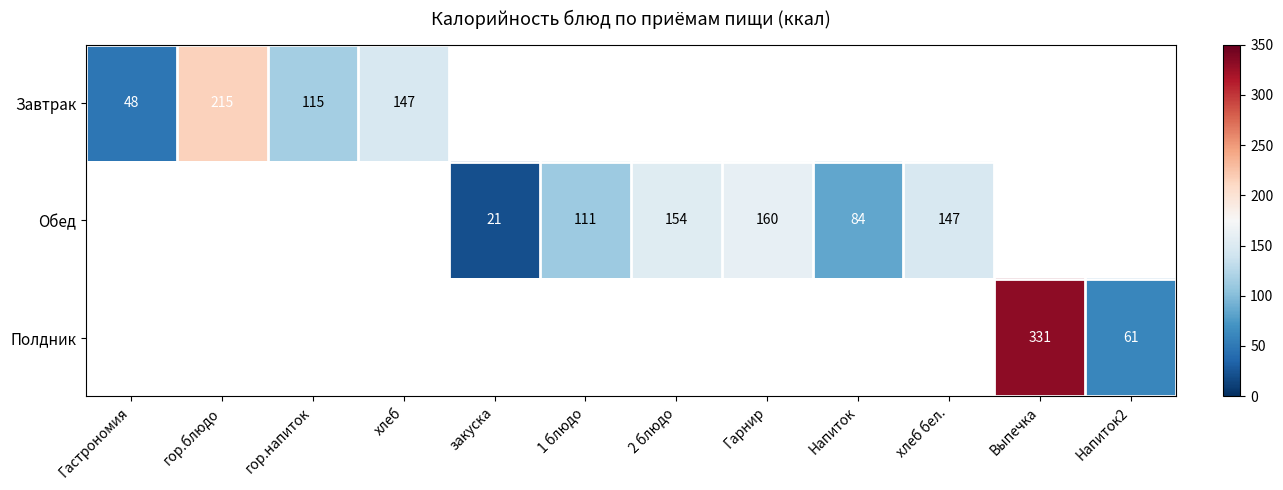

True or false: Завтрак has a value of 252 at хлеб.

False